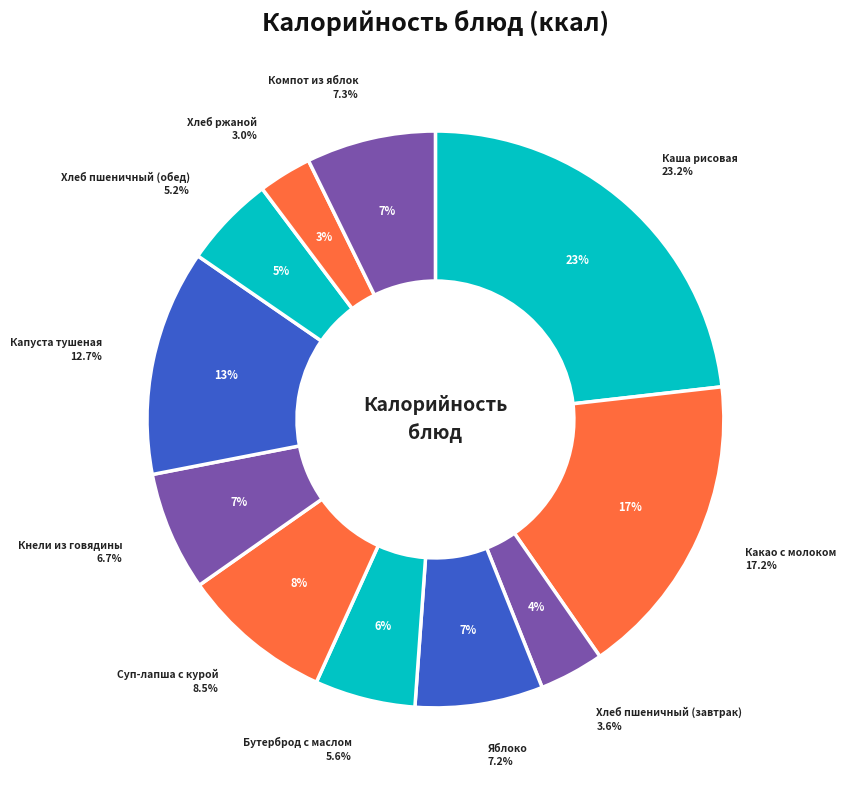

How many segments does this pie chart have?

11